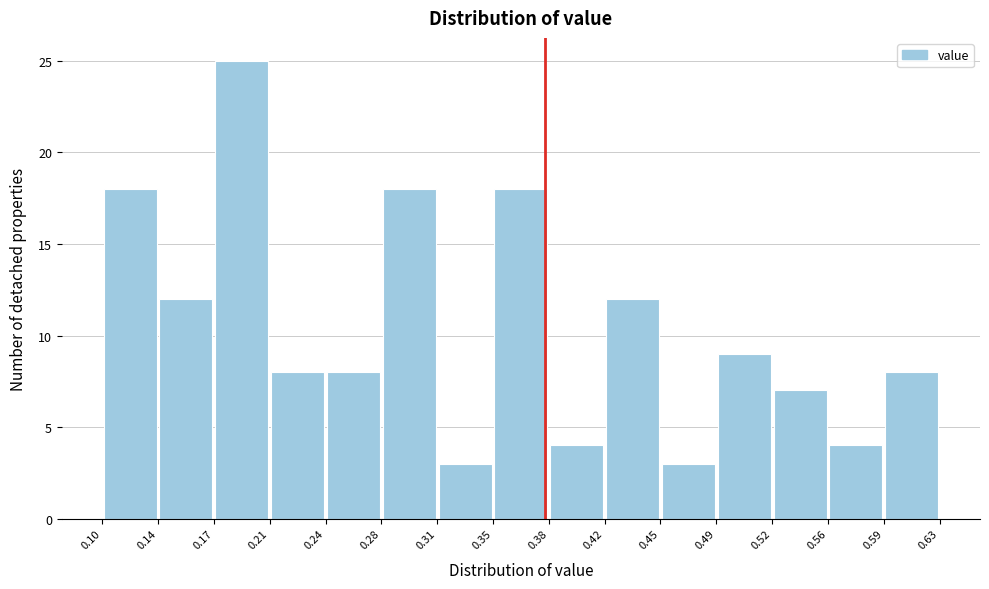

Reading left to right, list every bar in this chart as the range it spans on the x-axis followed by its height. The values are not printed on the chart, so give them approximately, as read against the axis.

0.10 to 0.14: 18
0.14 to 0.17: 12
0.17 to 0.21: 25
0.21 to 0.24: 8
0.24 to 0.28: 8
0.28 to 0.31: 18
0.31 to 0.35: 3
0.35 to 0.38: 18
0.38 to 0.42: 4
0.42 to 0.45: 12
0.45 to 0.49: 3
0.49 to 0.52: 9
0.52 to 0.56: 7
0.56 to 0.59: 4
0.59 to 0.63: 8